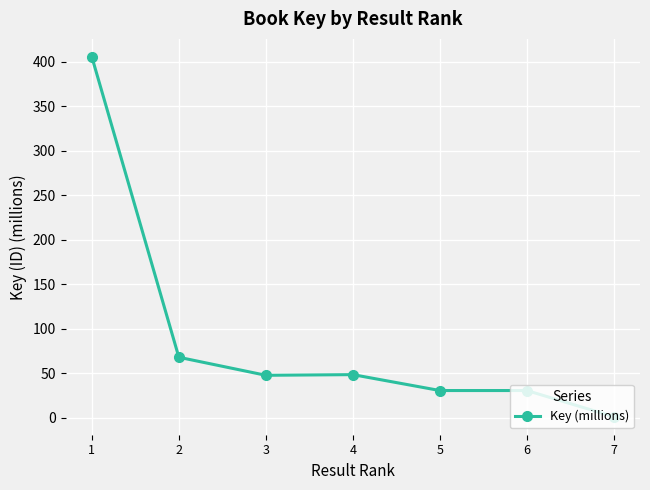

At which category does the chart reach its minimum across all series?

7